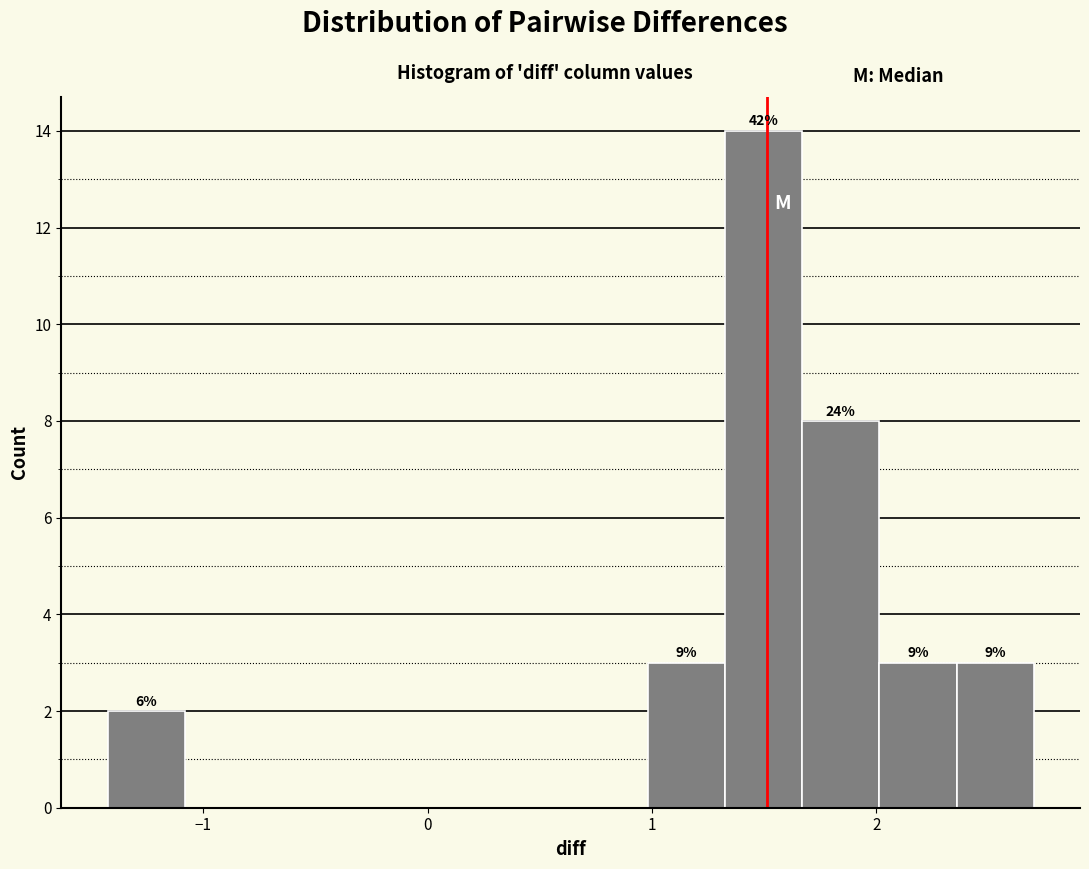

Read against the x-axis, roughly where is the centre of the tallest bar?

1.5